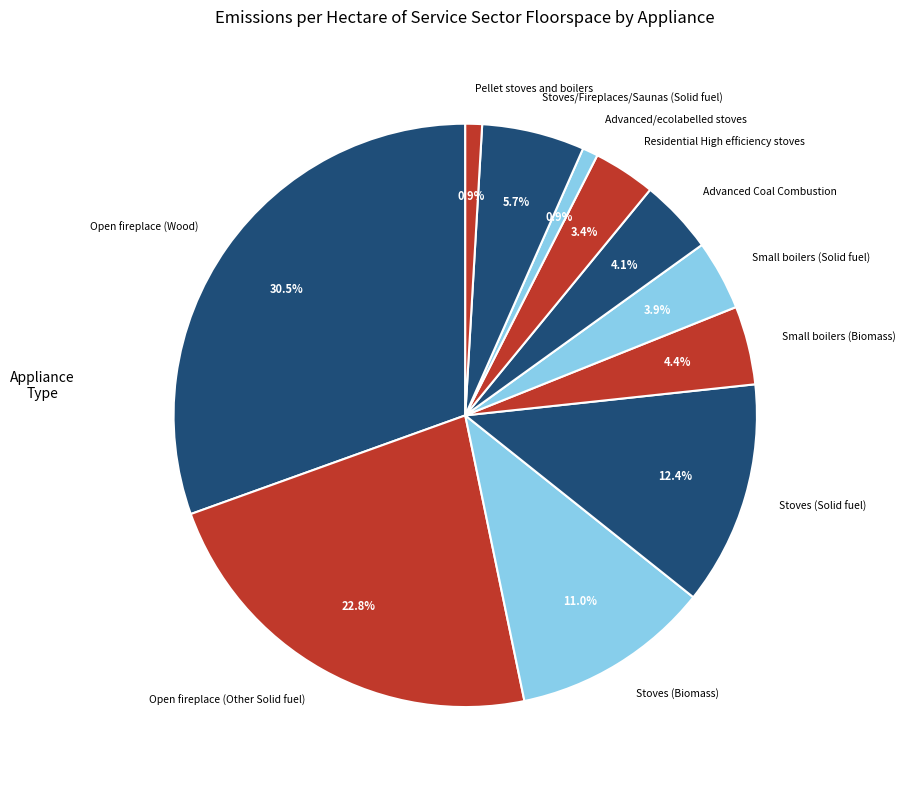

True or false: Advanced/ecolabelled stoves accounts for 11% of the total.

False